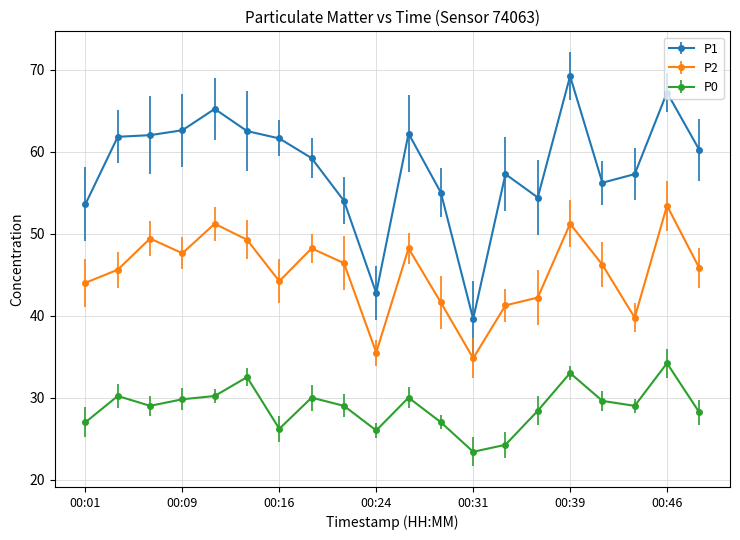

Reading left to right, what are all the values shown in this chart?

P1: 53.6	61.8	62.0	62.6	65.2	62.5	61.6	59.2	54.0	42.8	62.2	55.0	39.6	57.2	54.4	69.2	56.2	57.2	67.2	60.2
P2: 44.0	45.6	49.4	47.6	51.2	49.2	44.2	48.2	46.4	35.5	48.2	41.6	34.8	41.2	42.2	51.2	46.2	39.8	53.4	45.8
P0: 27.0	30.2	29.0	29.8	30.2	32.5	26.2	30.0	29.0	26.0	30.0	27.0	23.4	24.2	28.4	33.0	29.6	29.0	34.2	28.2